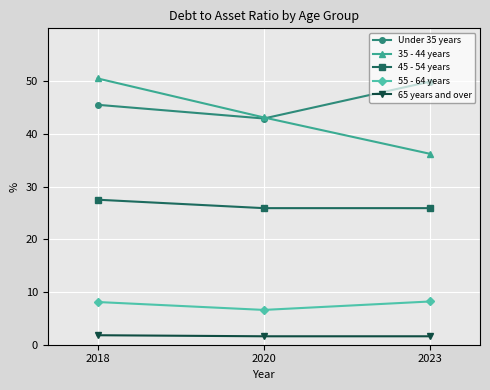

What is the total value across all series at 2023?

121.8